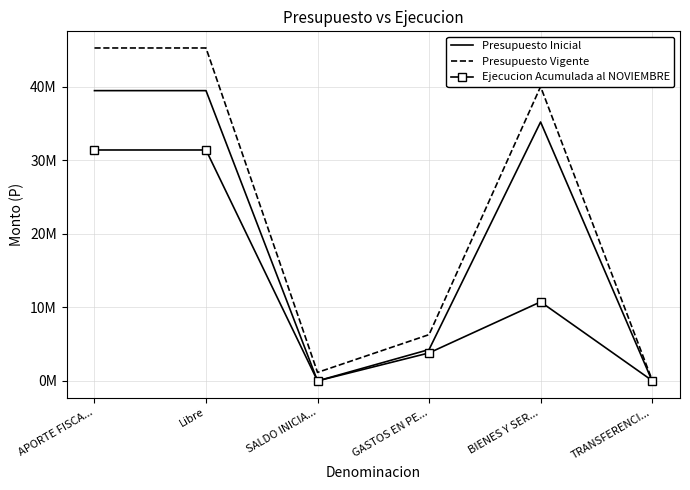

At which category does Presupuesto Vigente reach its first local valley?

SALDO INICIA...